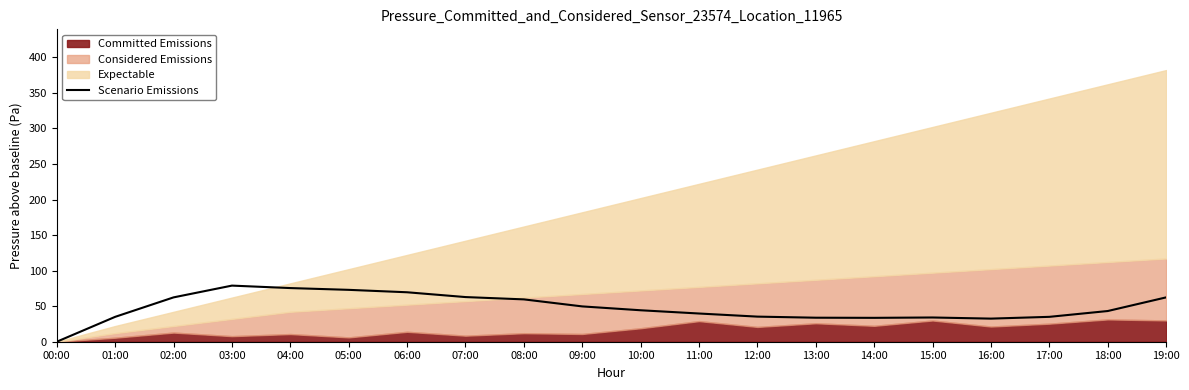

The value at 00:00 is 0.0. True or false?

True